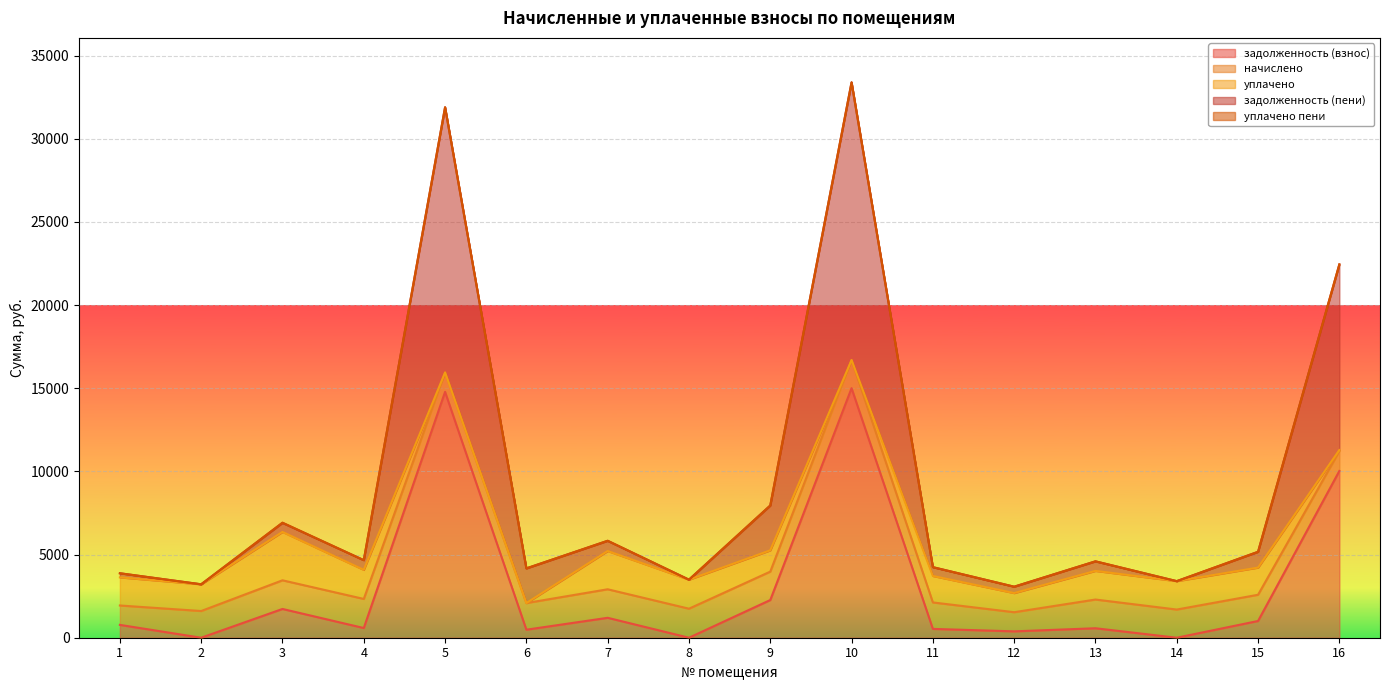

What is the average value of the задолженность (пени) series?

3312.9